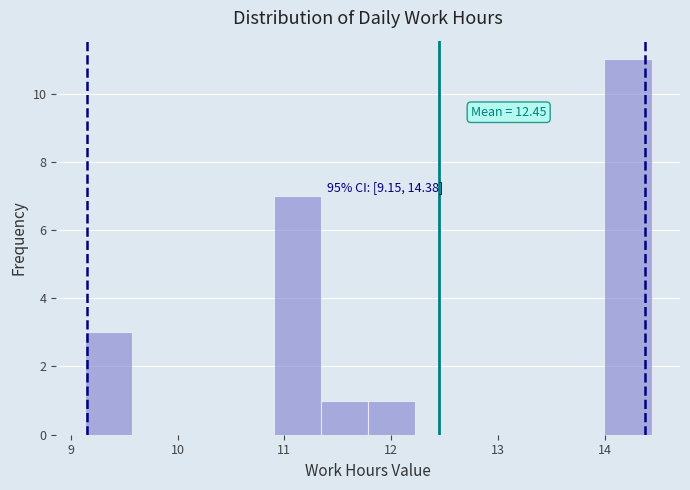

Which range on the x-axis has the tallest bar?

14.0 to 14.4